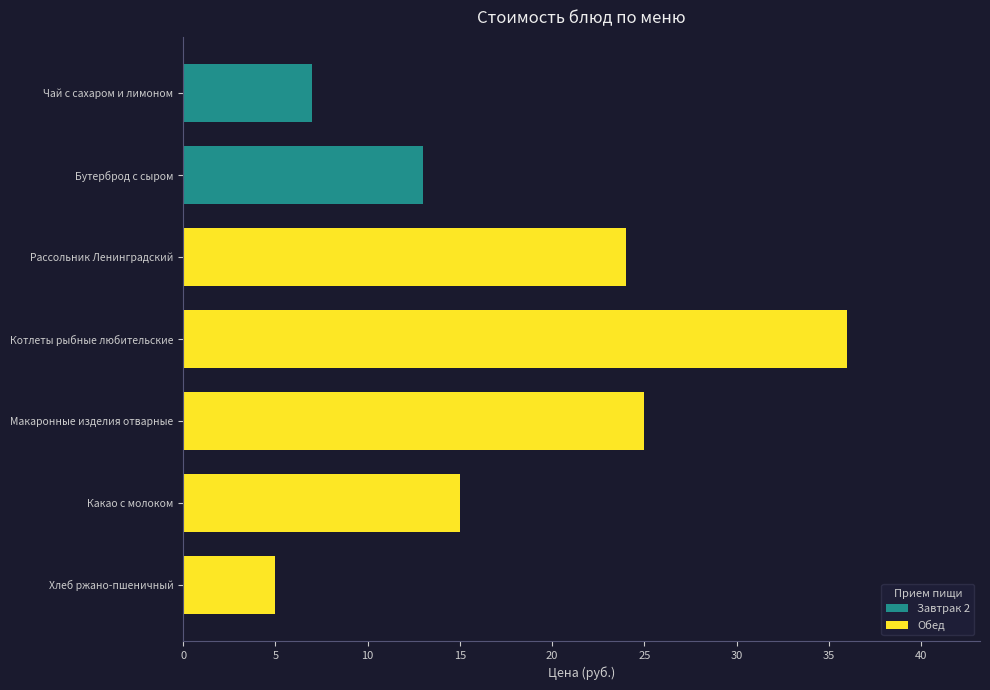

Reading top to bottom, list all the values displayed in this chart.

7	13	24	36	25	15	5